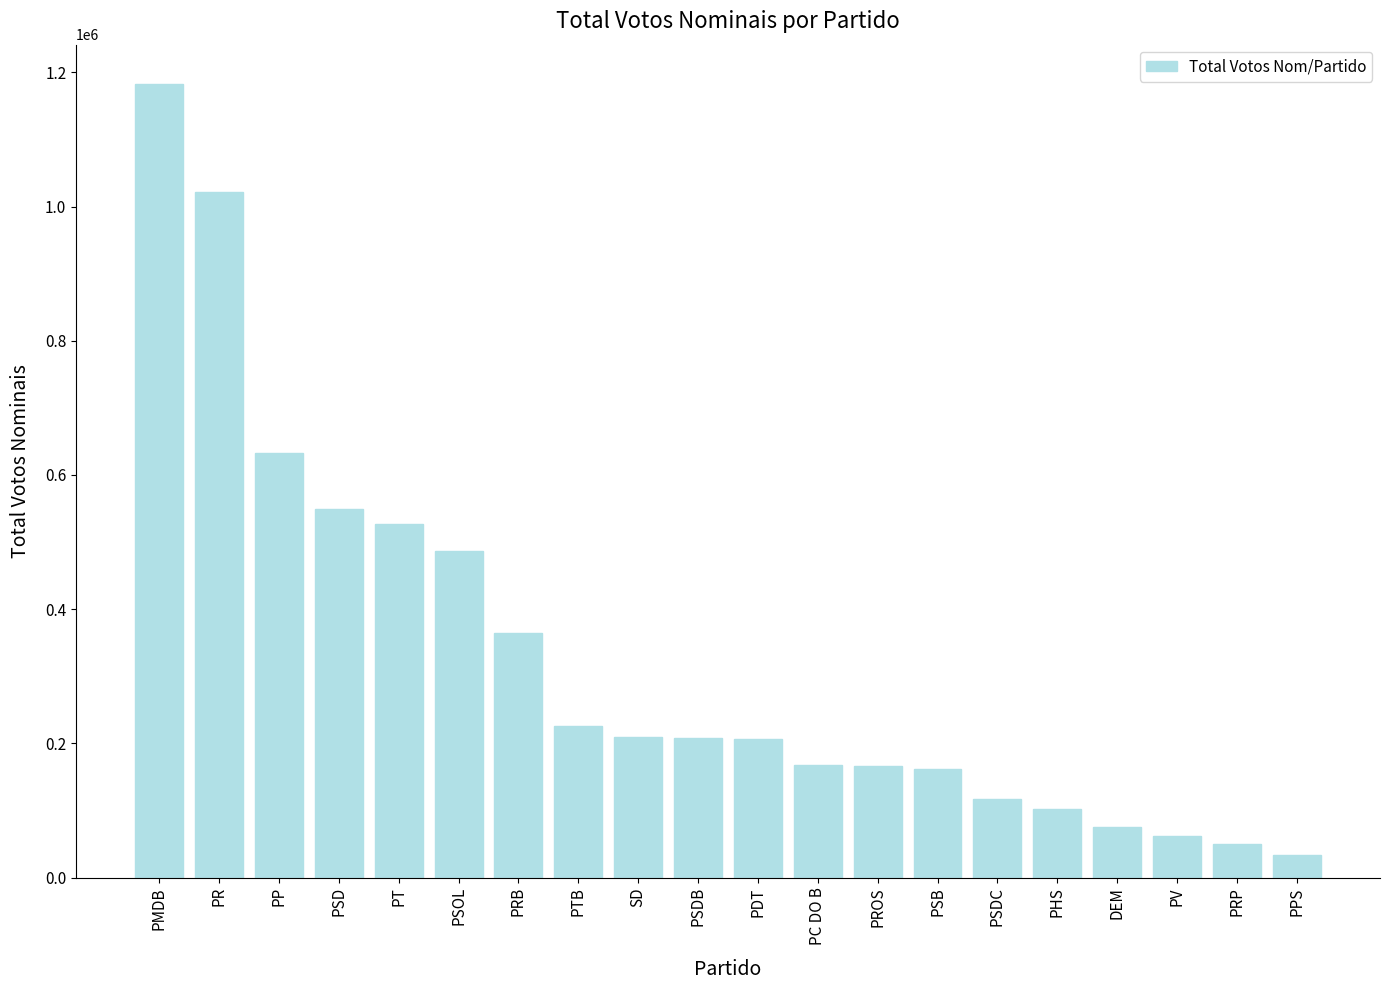

What is the label of the 17th bar from the left?

DEM